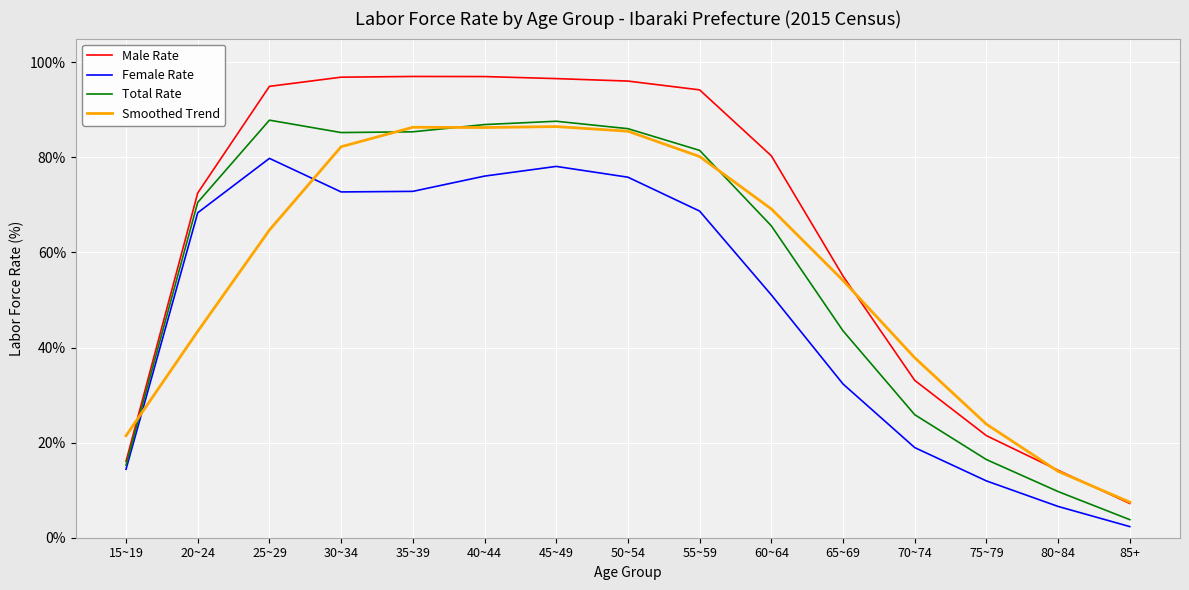

What is the smallest value displayed?

2.3